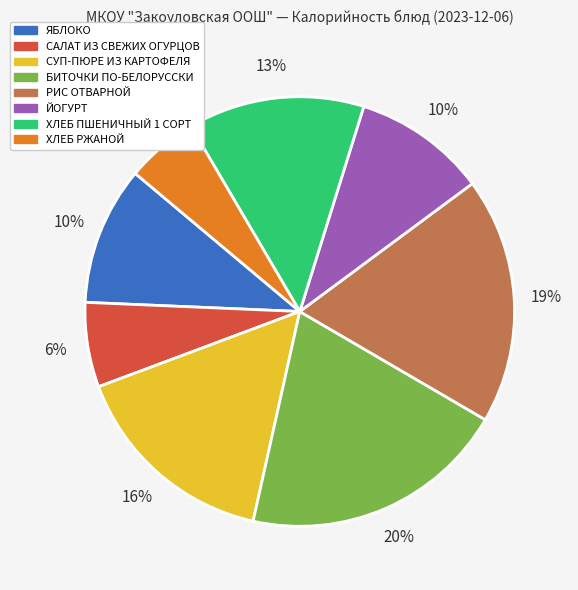

The ХЛЕБ ПШЕНИЧНЫЙ 1 СОРТ slice represents 24% of the pie. True or false?

False